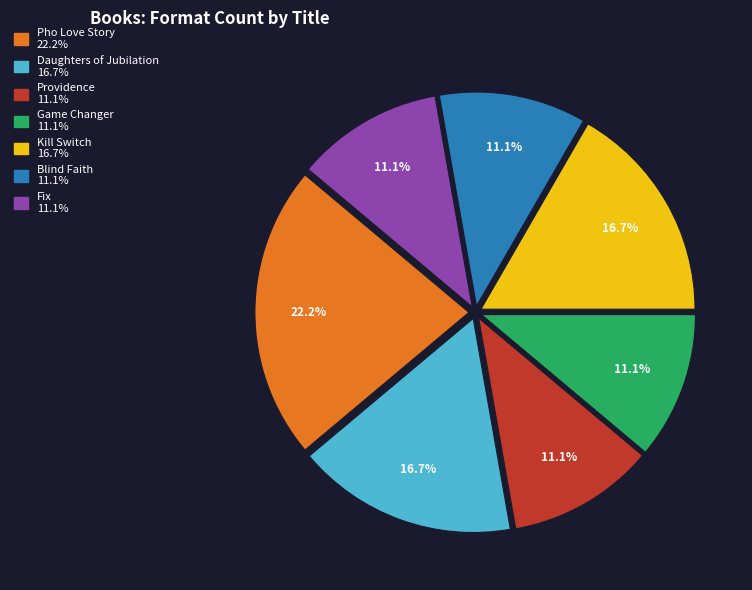

To the nearest percent, what is the difference between the Fix and Kill Switch slice percentages?

6%